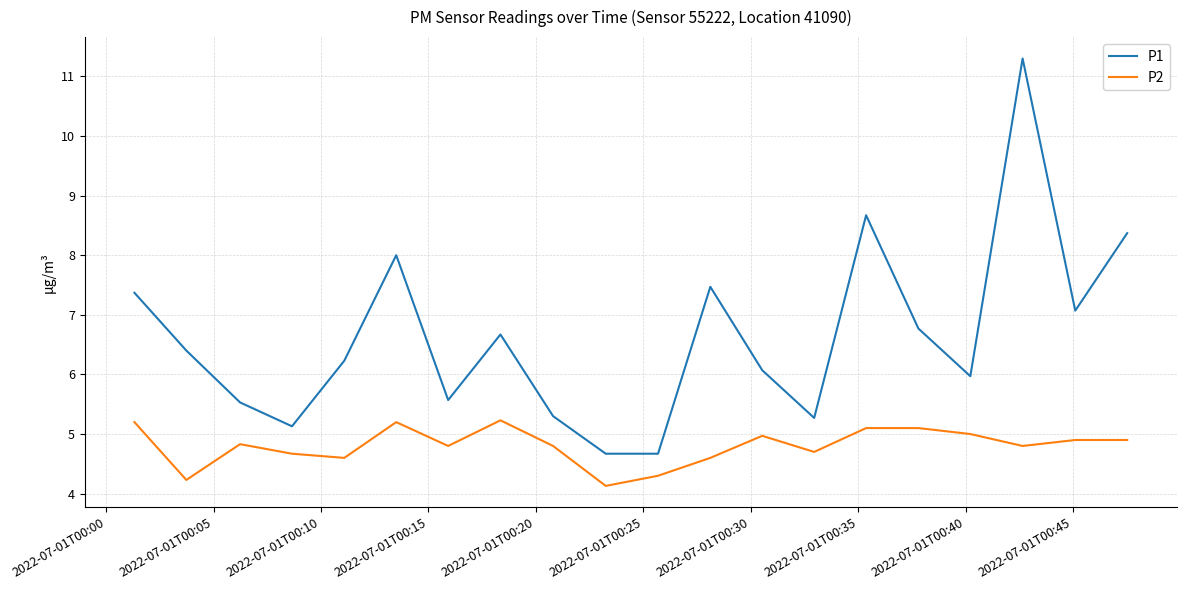

Rank the series by their maximum value, from lowest to highest.

P2, P1